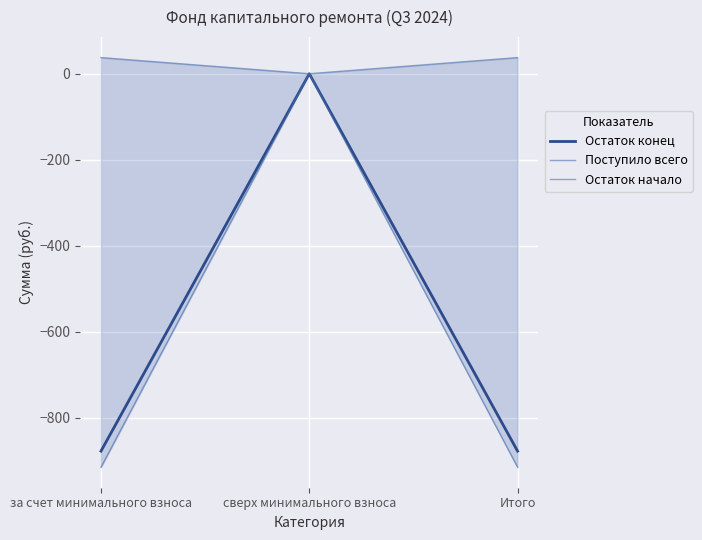

Reading right to left, extract all data points from this chart.

Остаток конец: -878.2	0.0	-878.2
Поступило всего: 37.5	0.0	37.5
Остаток начало: -915.7	0.0	-915.7